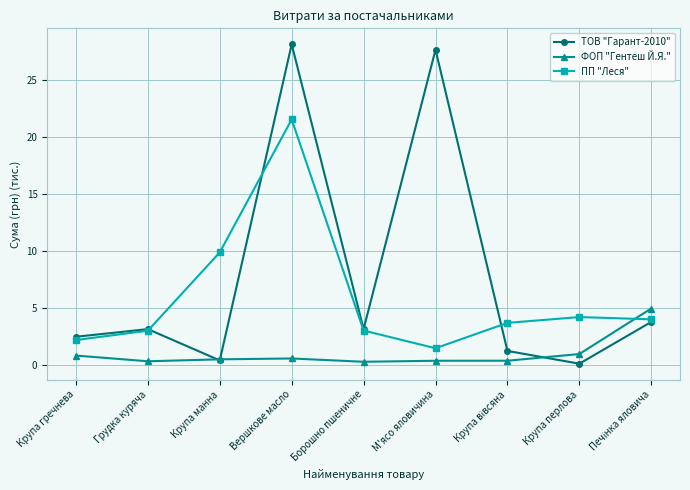

Which series has the widest spread of values?

ТОВ "Гарант-2010"